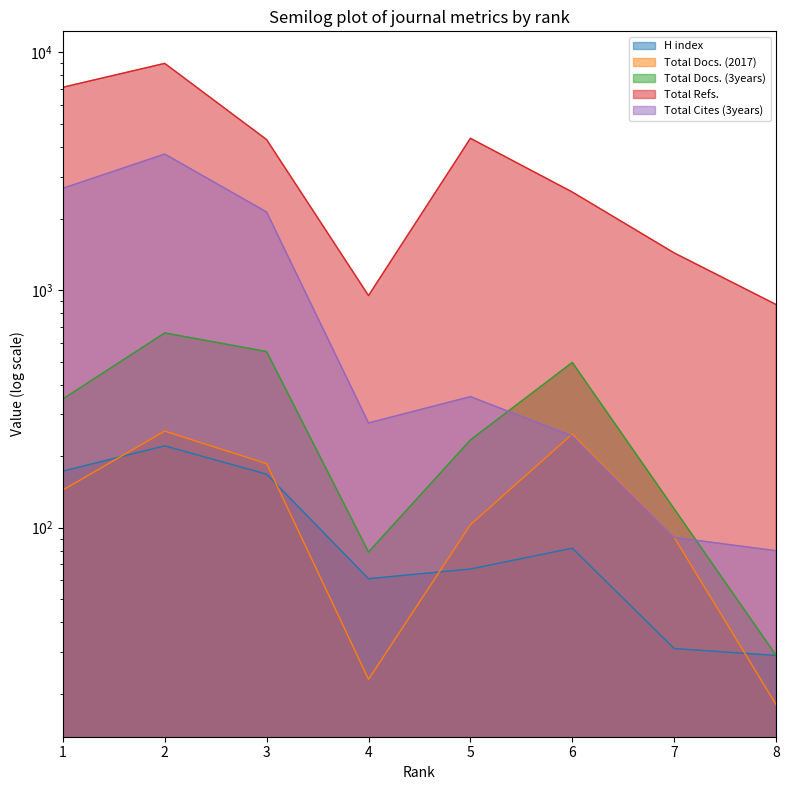

List the labels in order of Total Refs. value, smallest first.

8, 4, 7, 6, 3, 5, 1, 2